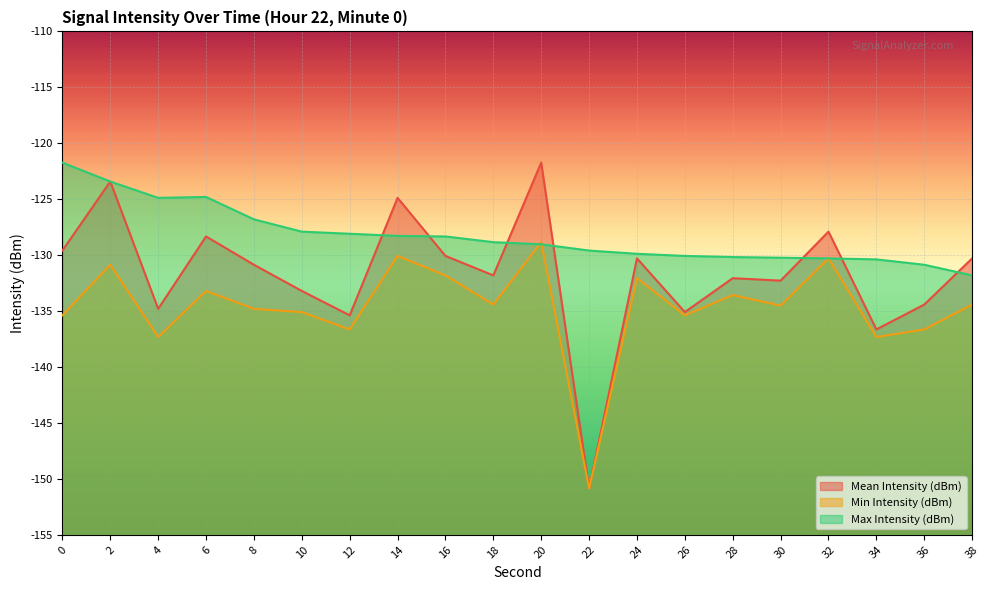

At which category is the sum across all series the highest?

2